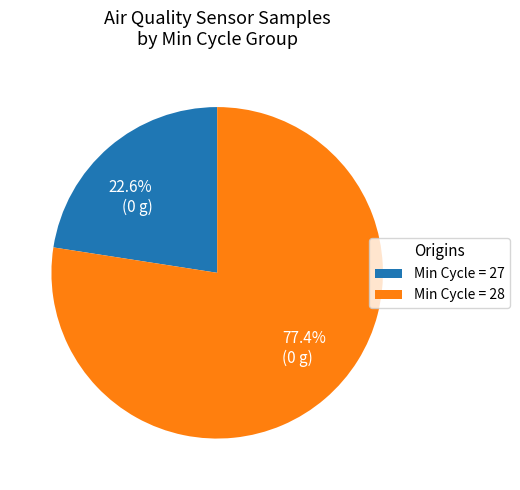

Combined, what portion of the pie is 77.4% (0 g) and 22.6% (0 g)?

100.0%